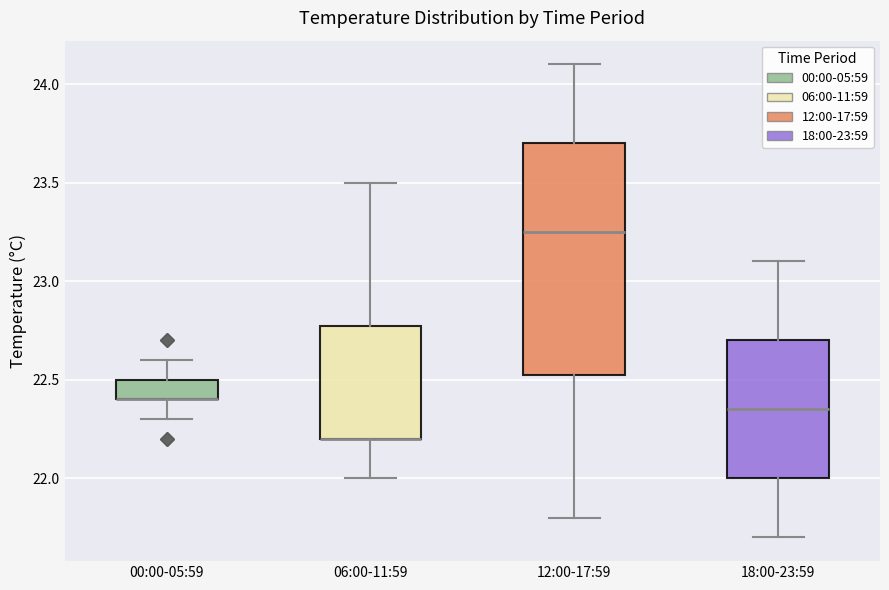

Reading left to right, read every box against the y-axis: the position of its median line, the range the box covers, and the ends of its whiskers. The values are not printed on the chart, so give them approximately, as read against the axis.

00:00-05:59: median 22.40 (drawn on the box's lower edge), box 22.40 to 22.50, whiskers 22.30 to 22.60
06:00-11:59: median 22.20 (drawn on the box's lower edge), box 22.20 to 22.80, whiskers 22.00 to 23.50
12:00-17:59: median 23.25, box 22.55 to 23.70, whiskers 21.80 to 24.10
18:00-23:59: median 22.35, box 22.00 to 22.70, whiskers 21.70 to 23.10